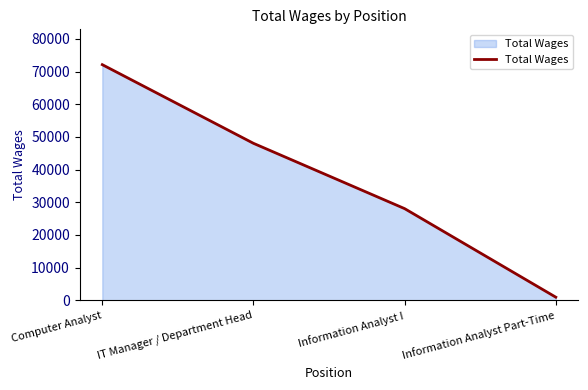

Between IT Manager / Department Head and Information Analyst I, which is larger?

IT Manager / Department Head